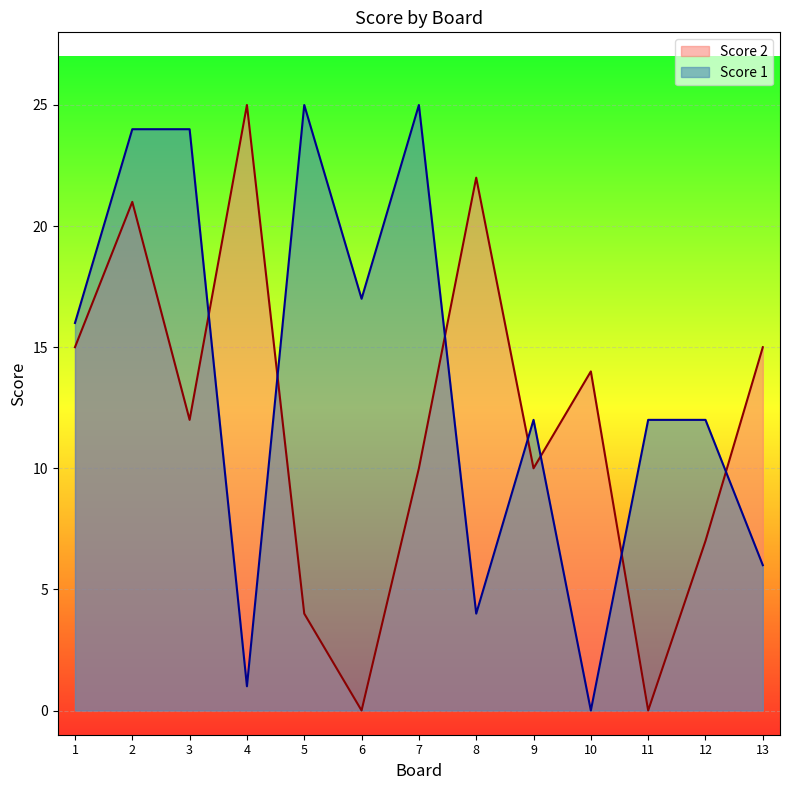

True or false: Score 1 has a value of 7 at 11.

False